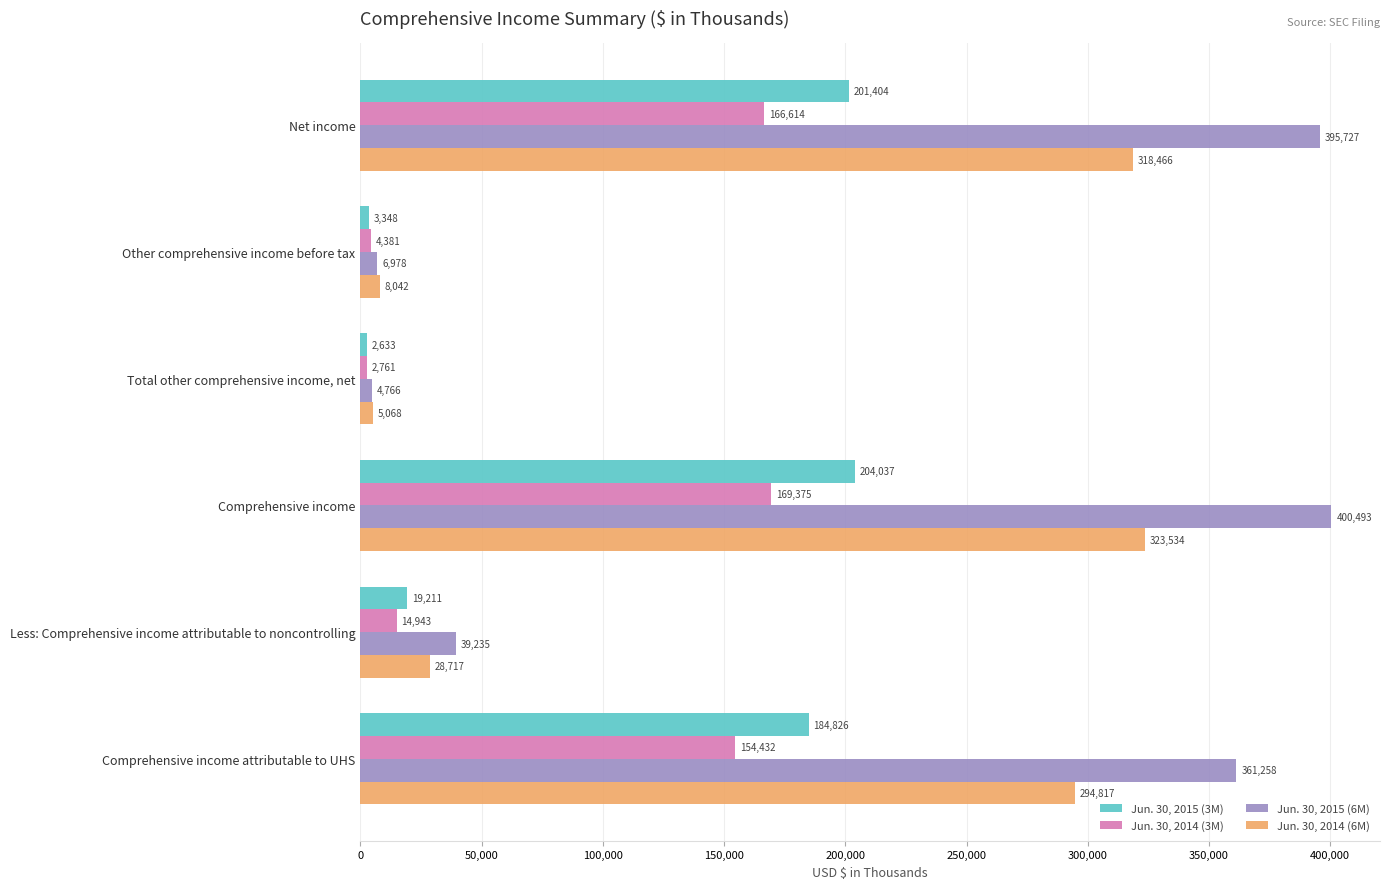

What is the difference between the maximum and minimum values in the Jun. 30, 2015 (3M) series?

201404